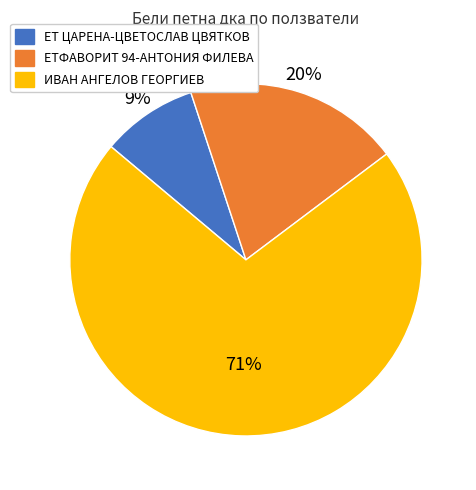

Between ЕТФАВОРИТ 94-АНТОНИЯ ФИЛЕВА and ИВАН АНГЕЛОВ ГЕОРГИЕВ, which is larger?

ИВАН АНГЕЛОВ ГЕОРГИЕВ